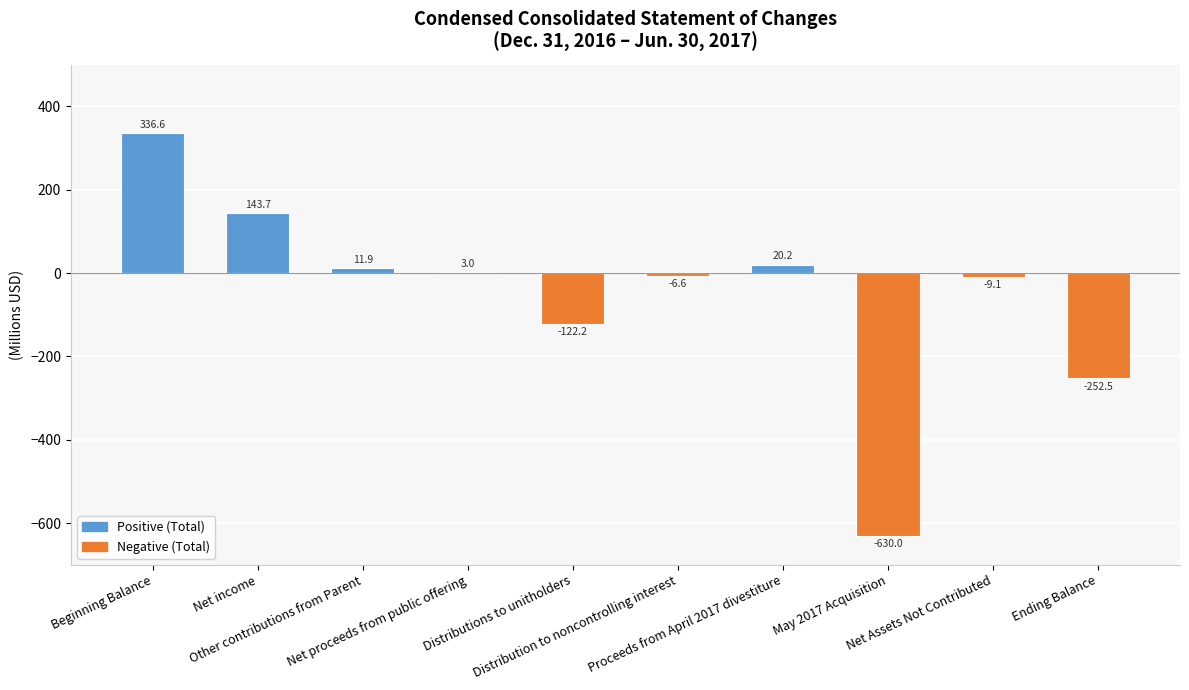

How many data points does each series have?

10